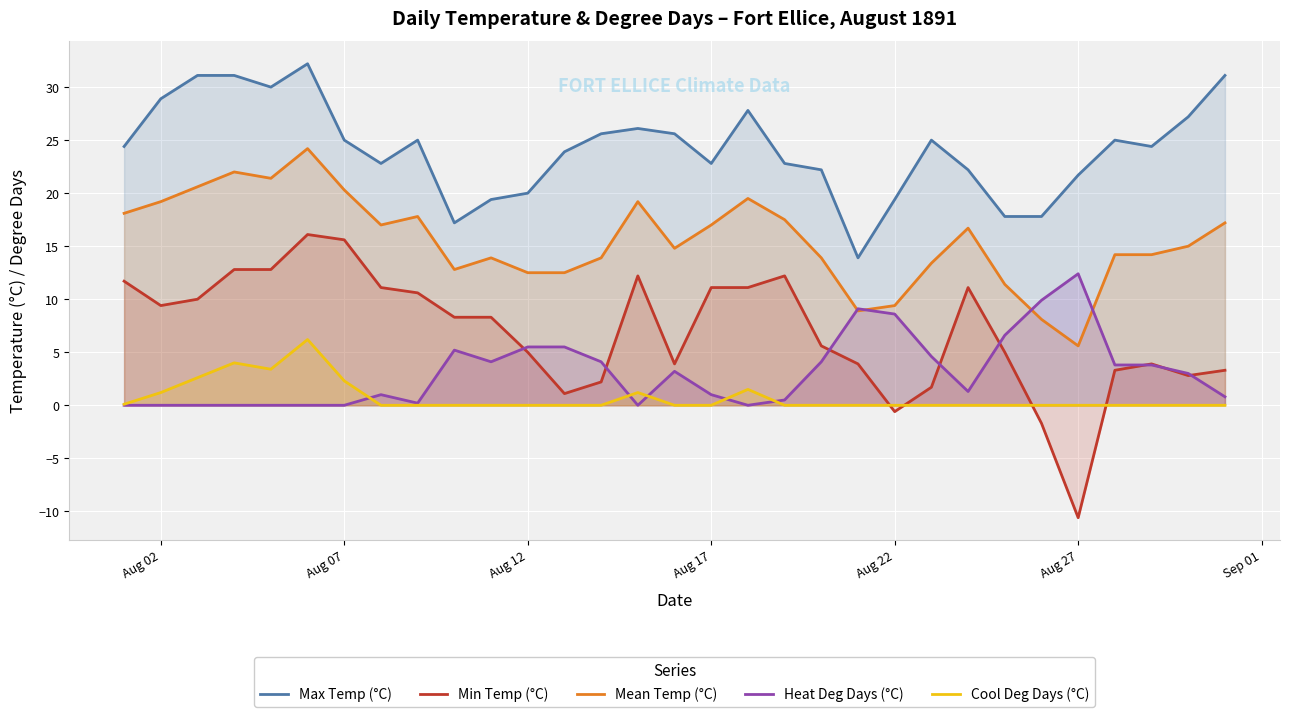

List the series in order of their peak value, highest first.

Max Temp (°C), Mean Temp (°C), Min Temp (°C), Heat Deg Days (°C), Cool Deg Days (°C)